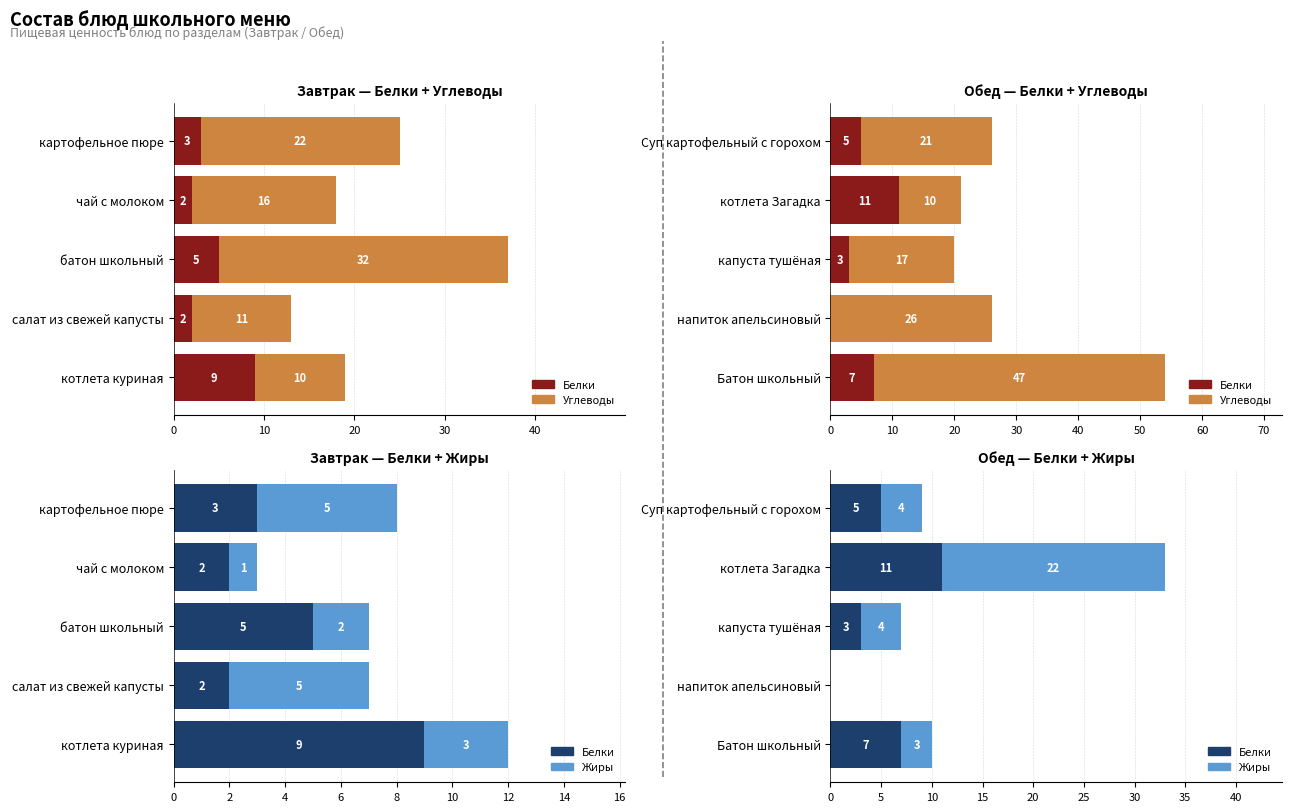

Count the number of categories in the chart.

5